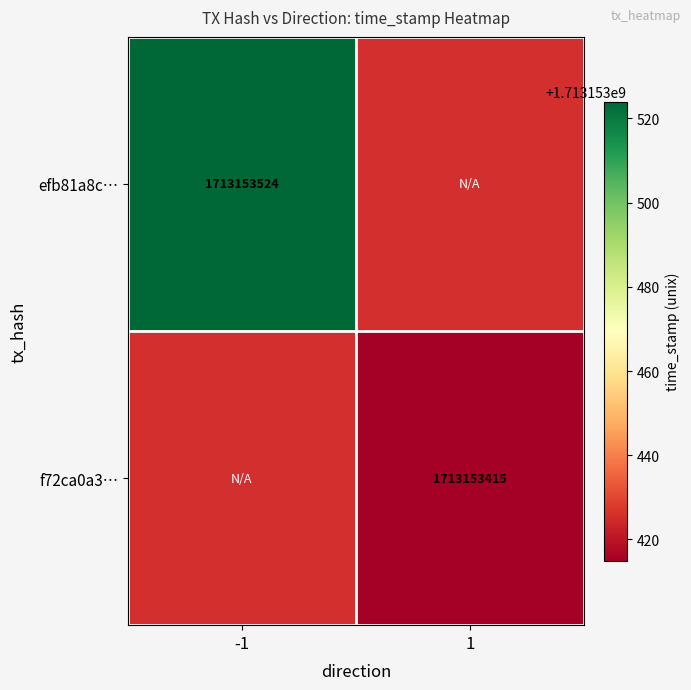

True or false: f72ca0a32eab5a2796c6d2f95cc70951bdc4028 has a value of 1087668568 at direction_-1.

False